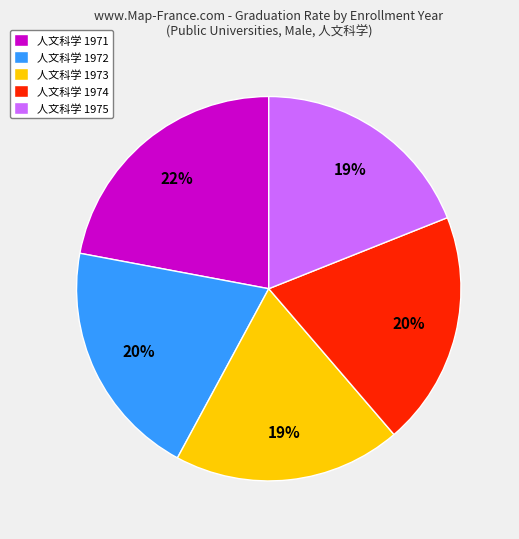

To the nearest percent, what is the difference between the largest and smallest slice percentages?

3%